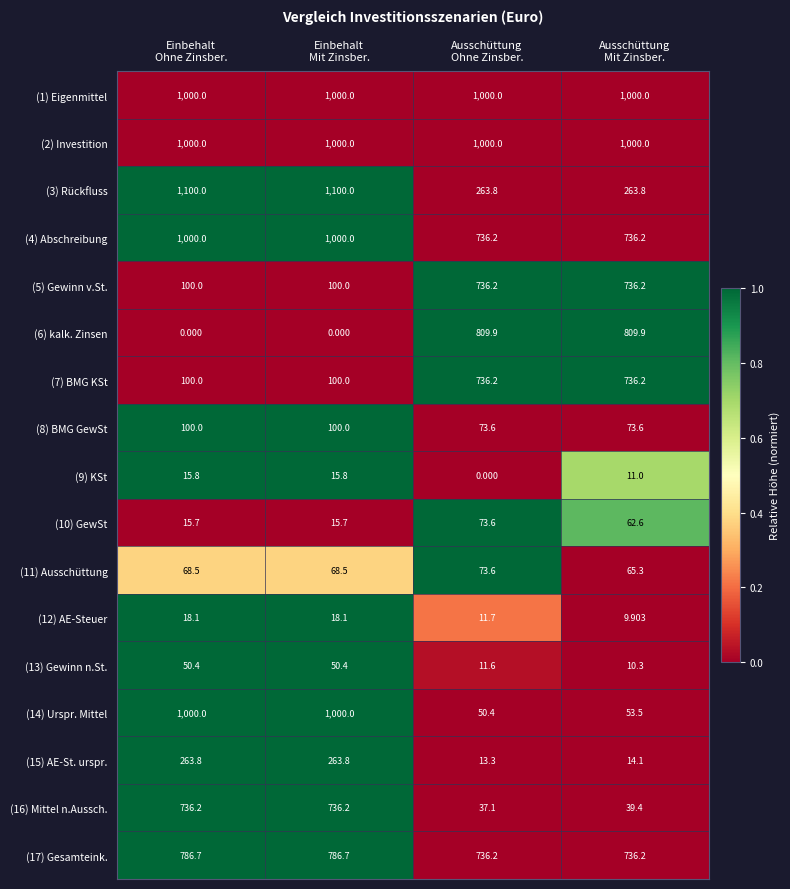

Between Einbehalt
Mit Zinsber. and Ausschüttung
Mit Zinsber., which series saw the biggest shift?

(14) Urspr. Mittel